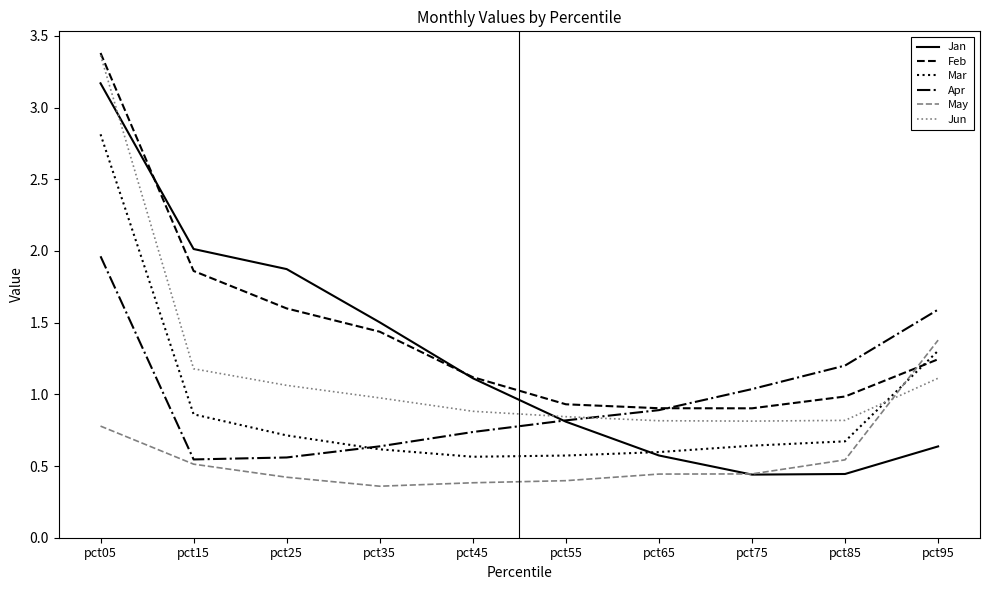

Is it true that Mar equals 0.7 at pct25?

True